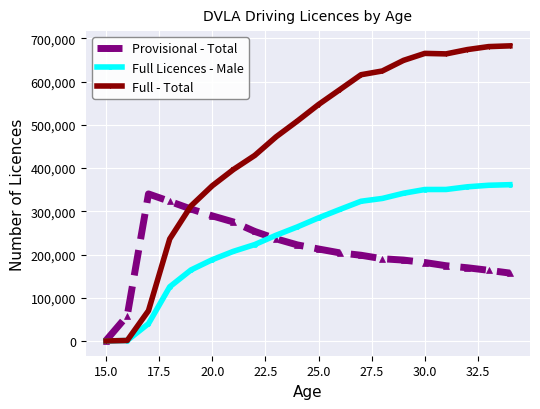

How many values in the Full - Total series are below 547039?

10